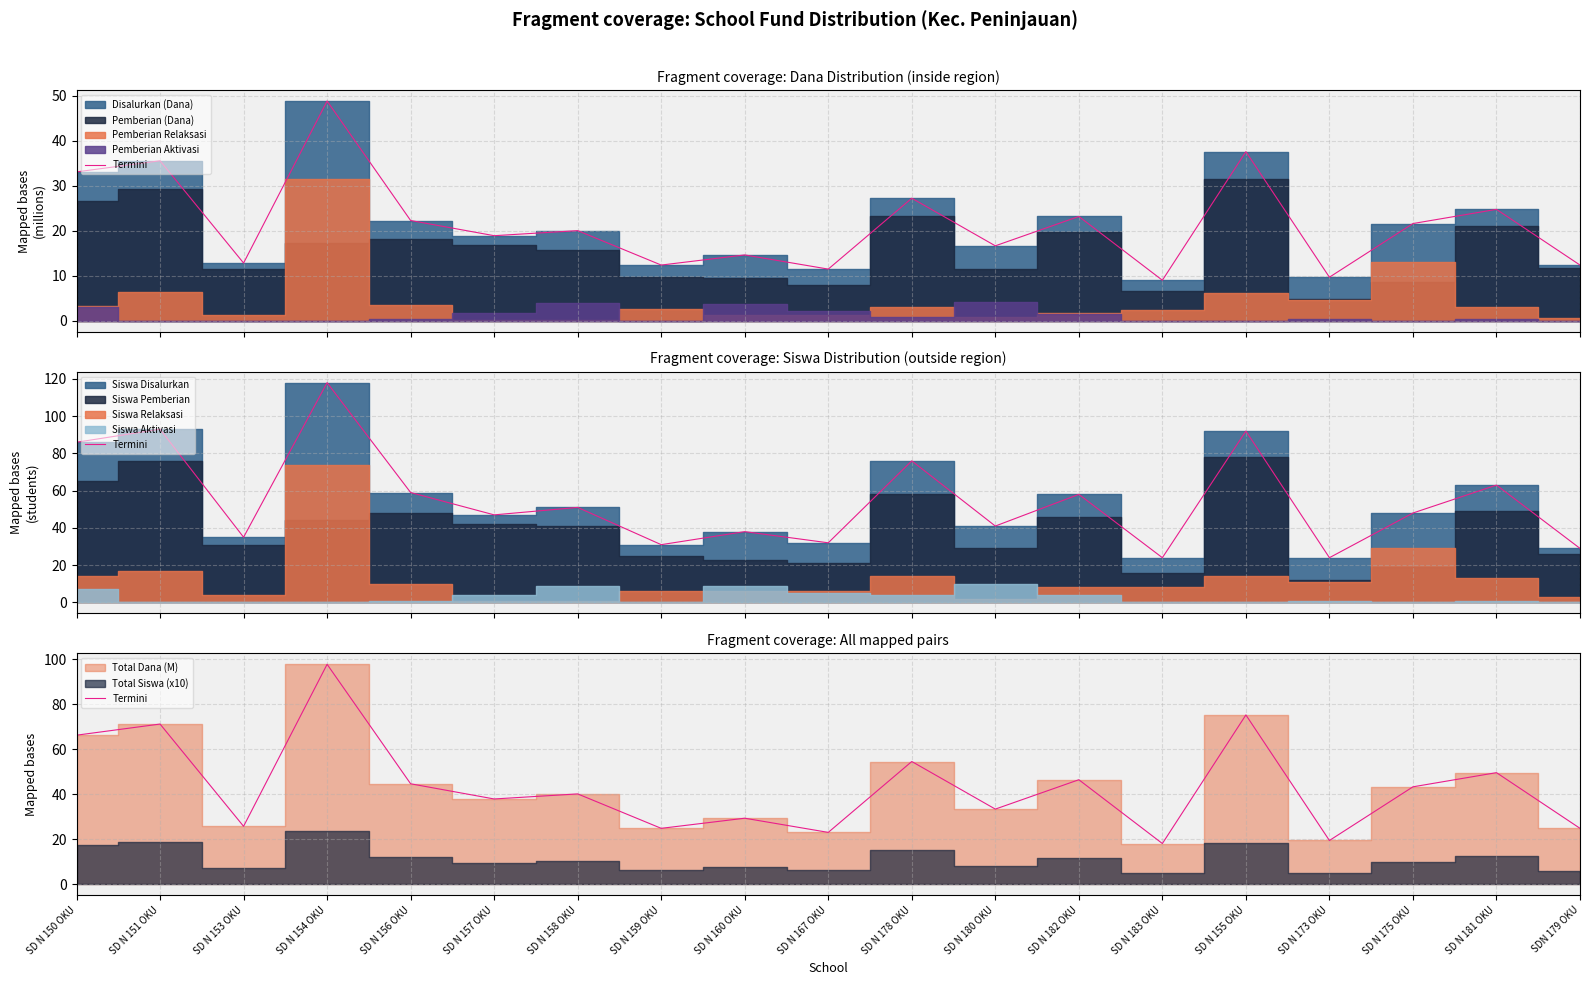

List the labels in order of value, smallest first.

SD N 183 OKU, SD N 173 OKU, SD N 167 OKU, SD N 159 OKU, SDN 179 OKU, SD N 153 OKU, SD N 160 OKU, SD N 180 OKU, SD N 157 OKU, SD N 158 OKU, SD N 175 OKU, SD N 156 OKU, SD N 182 OKU, SD N 181 OKU, SD N 178 OKU, SD N 150 OKU, SD N 151 OKU, SD N 155 OKU, SD N 154 OKU